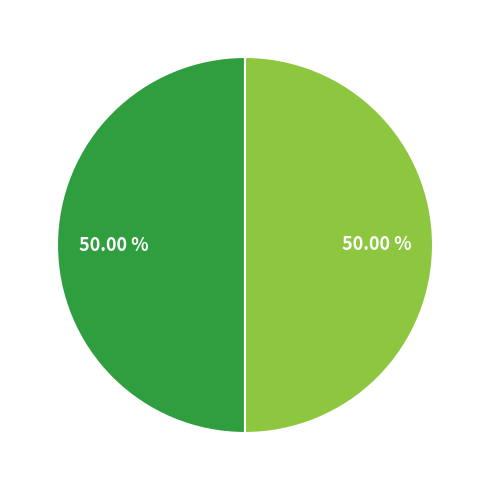

How many segments does this pie chart have?

2